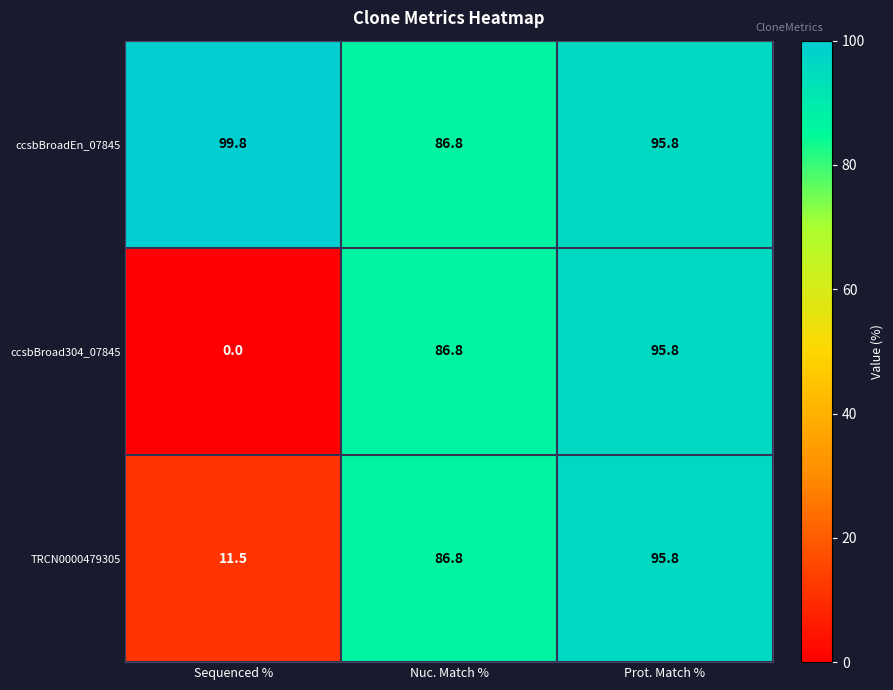

Which series has the largest total across all categories?

ccsbBroadEn_07845